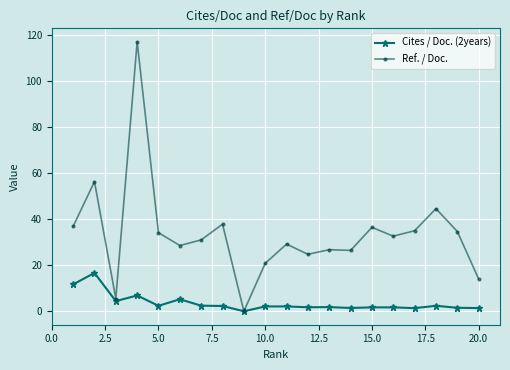

Which series has the largest total across all categories?

Ref. / Doc.